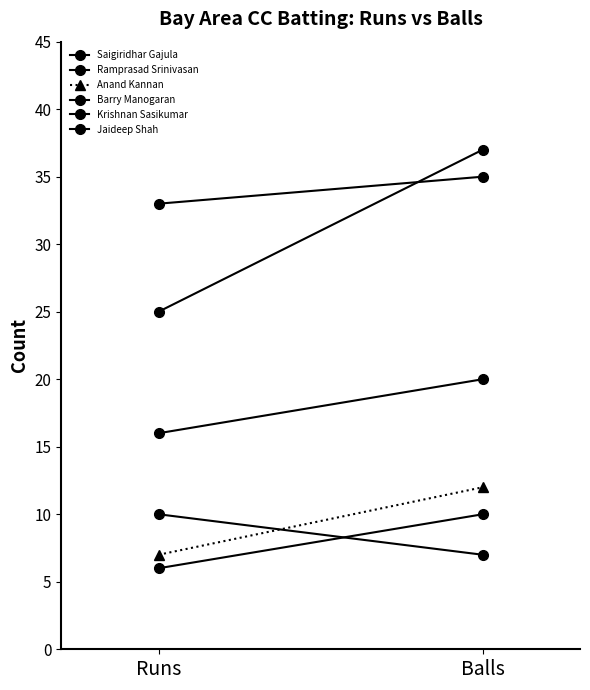

Is the value of Saigiridhar Gajula at Runs greater than the value of Anand Kannan at Runs?

Yes